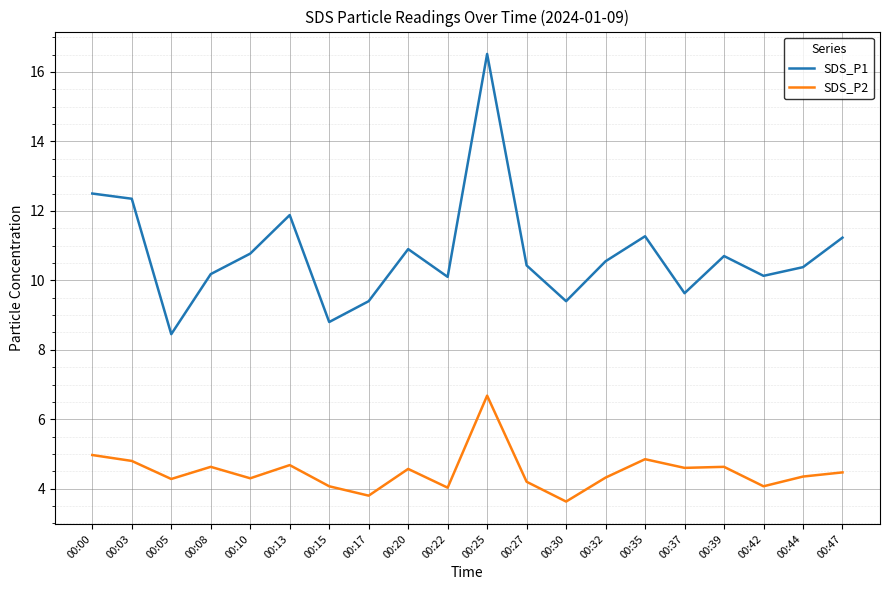

Where is SDS_P1 nearest to the value 12?

00:13